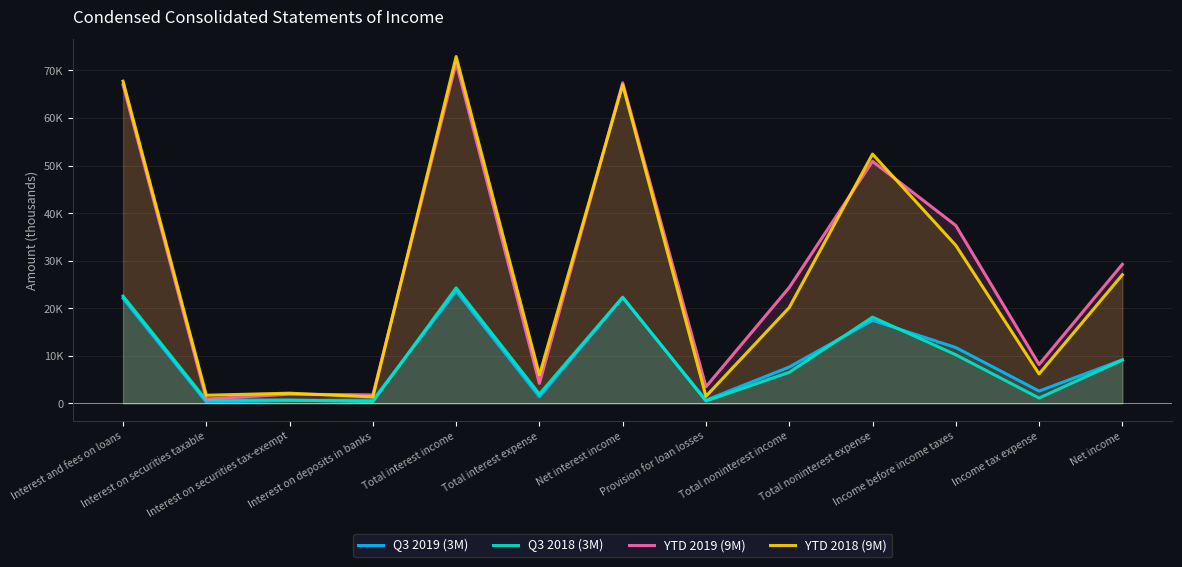

Which series has the largest total across all categories?

YTD 2019 (9M)